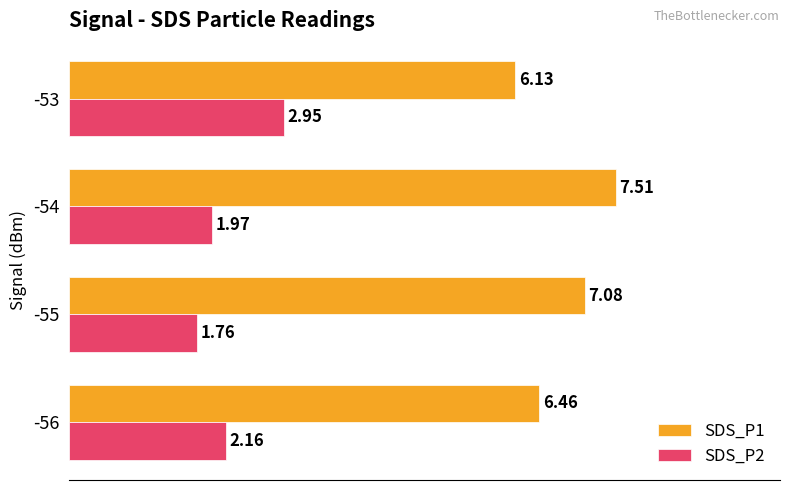

Is the value of SDS_P1 at -55 greater than the value of SDS_P2 at -53?

Yes